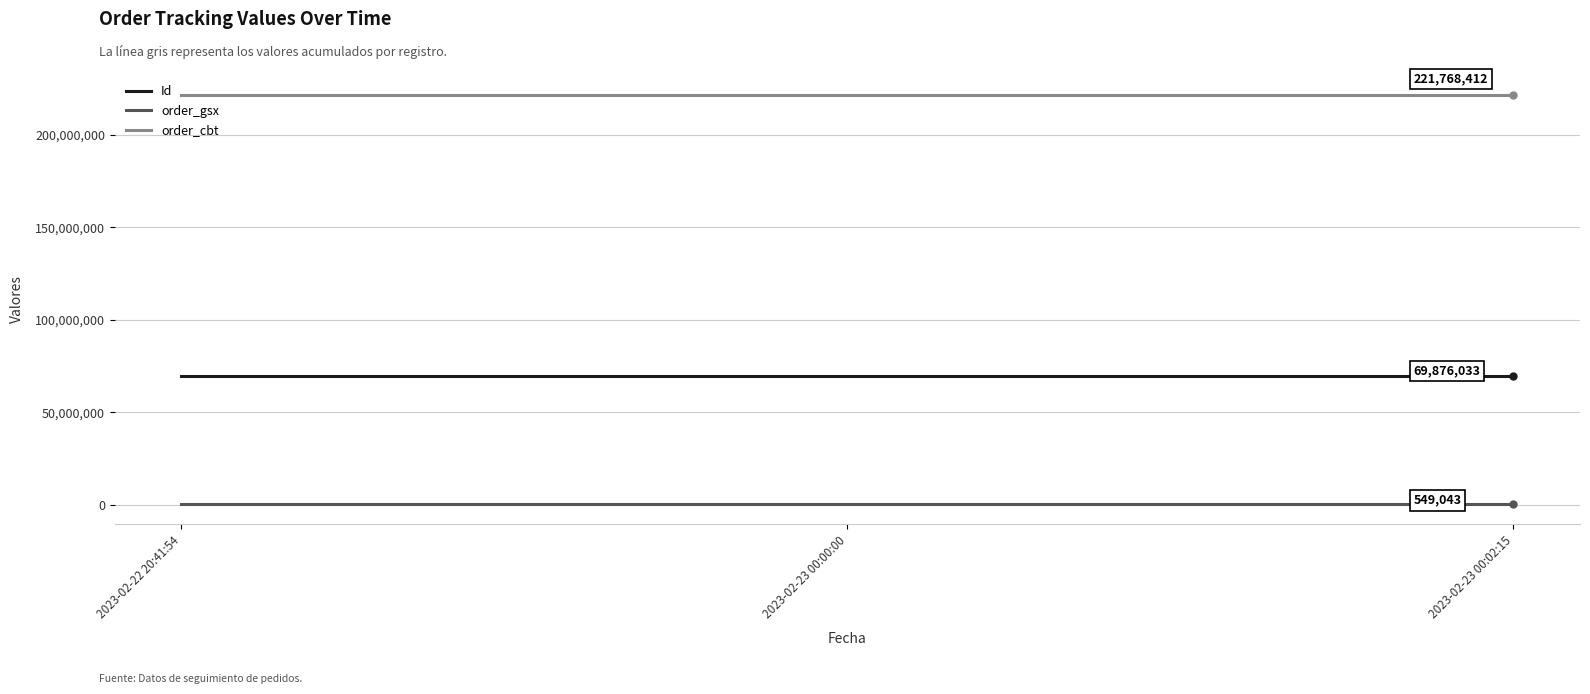

What is the maximum value shown in the chart?

221768412